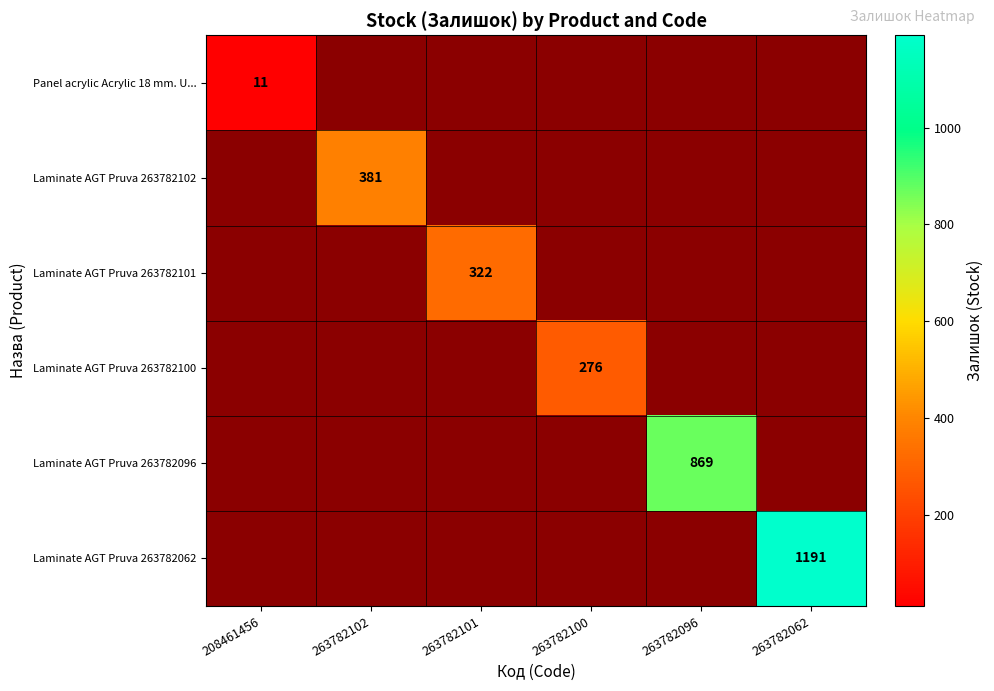

True or false: Panel acrylic Acrylic 18 mm. U... has a value of 7 at 208461456.

False